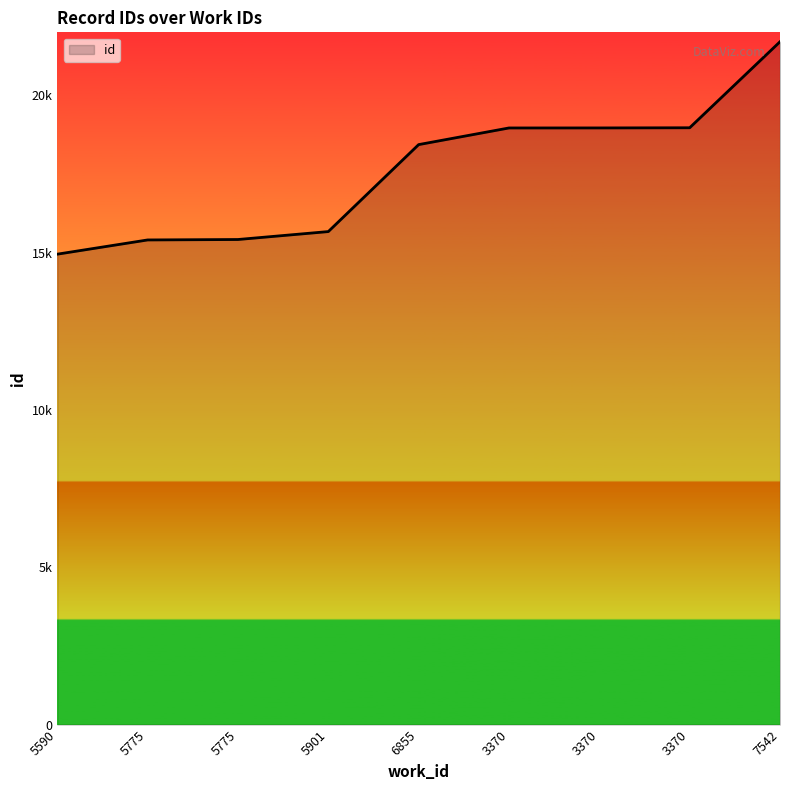

Read the value at 3370, to the nearest 50.

18950